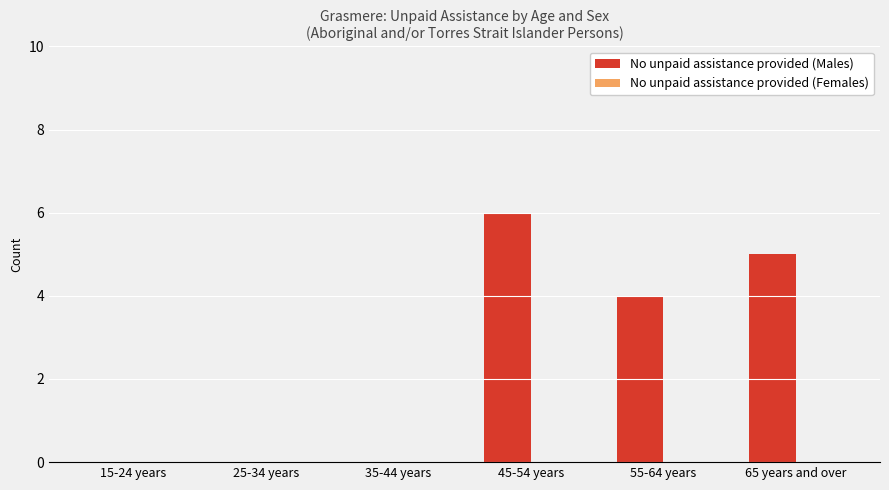

Which has a higher value, 35-44 years or 55-64 years?

55-64 years